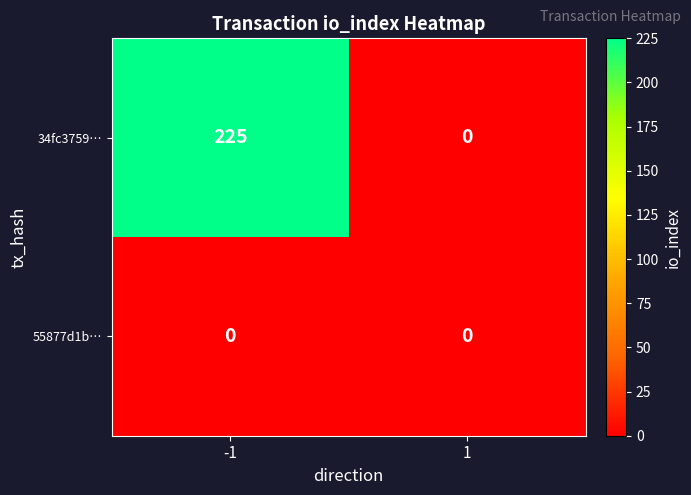

At -1, list the series in order from smallest to largest.

55877d1b…, 34fc3759…